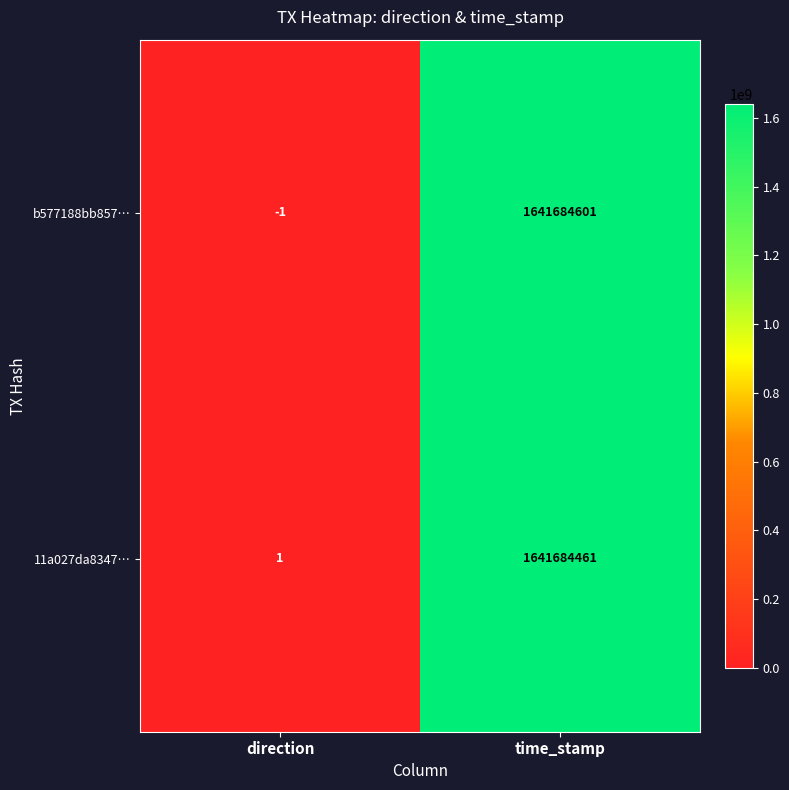

At which category does the chart reach its minimum across all series?

direction